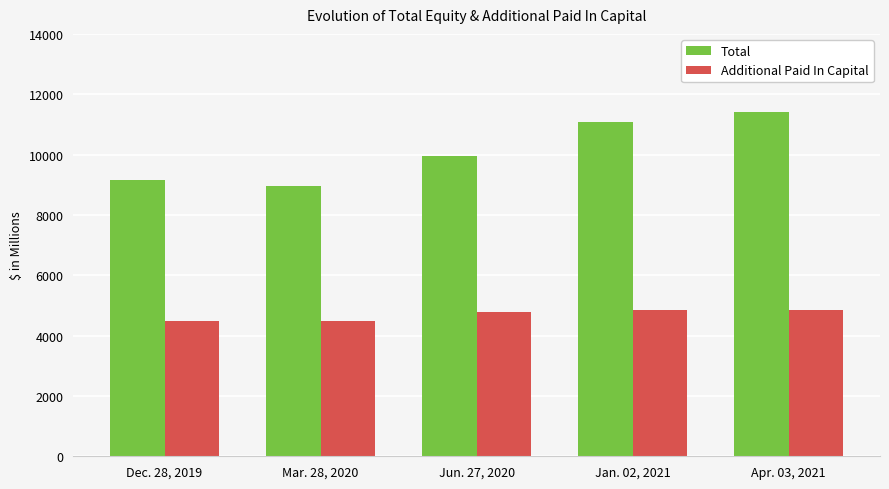

What is the label of the 5th bar from the right?

Dec. 28, 2019